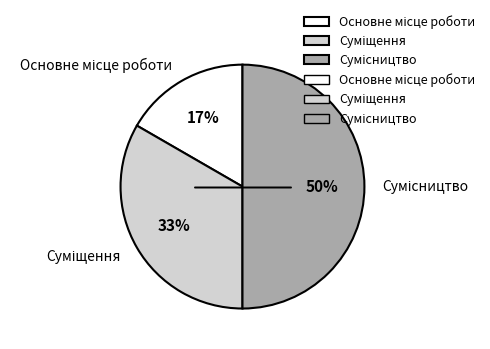

To the nearest percent, what is the difference between the largest and smallest slice percentages?

33%